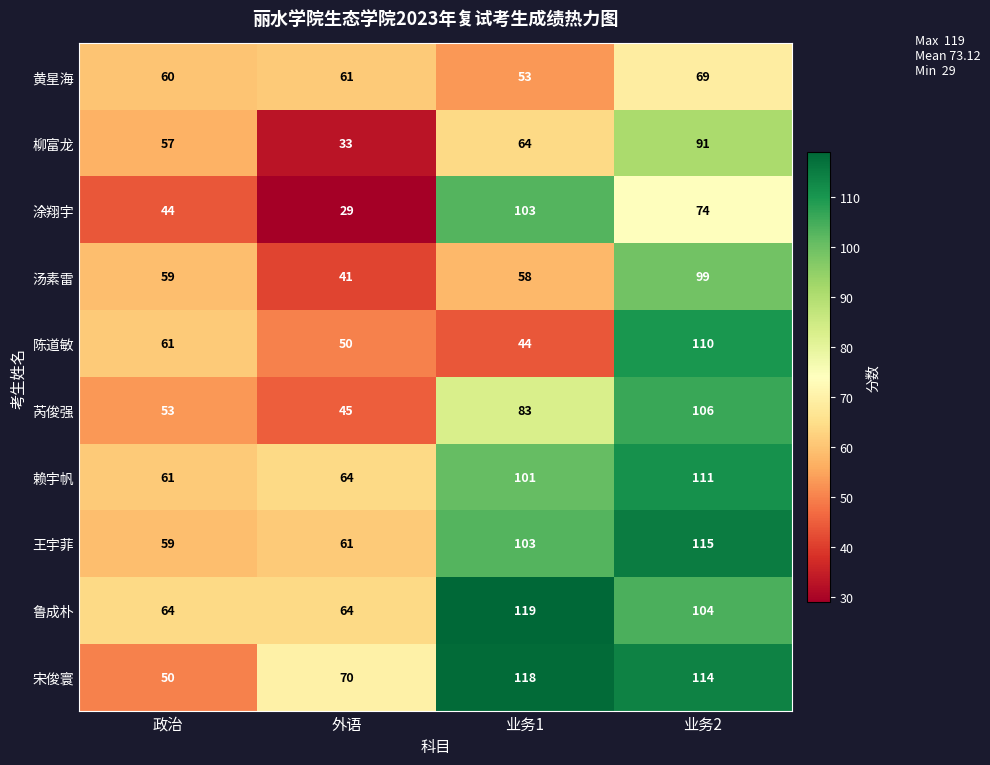

Which series has the widest spread of values?

涂翔宇